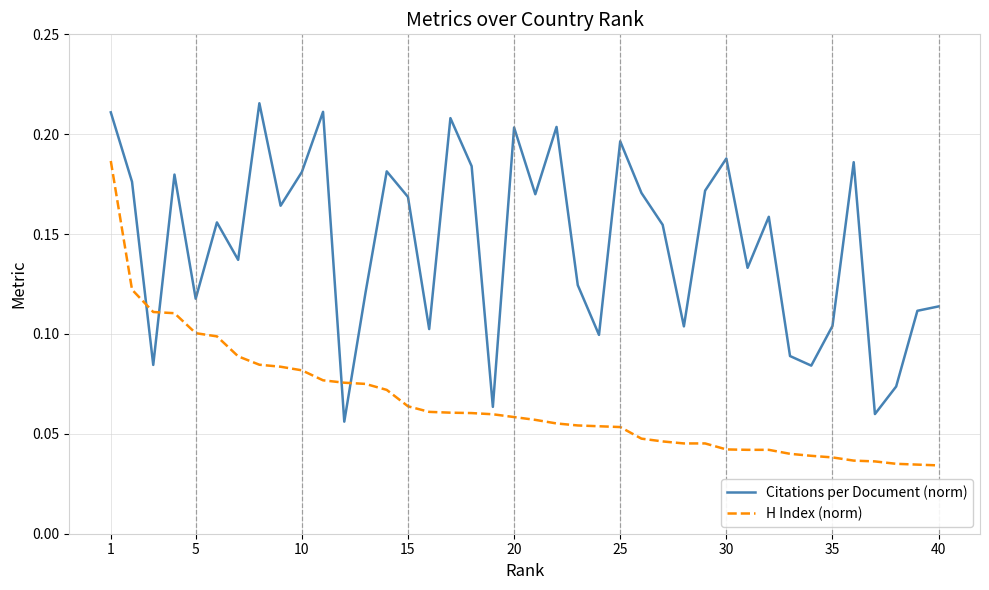

After their last crossing, which series has the higher values: Citations per Document (norm) or H Index (norm)?

Citations per Document (norm)